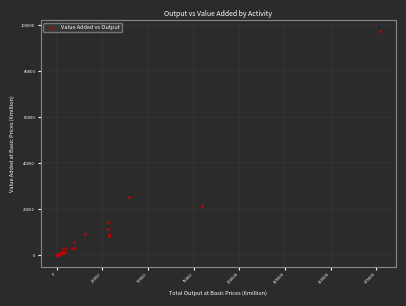

What Y value in the scatter plot is closest to 48658?

25272.2